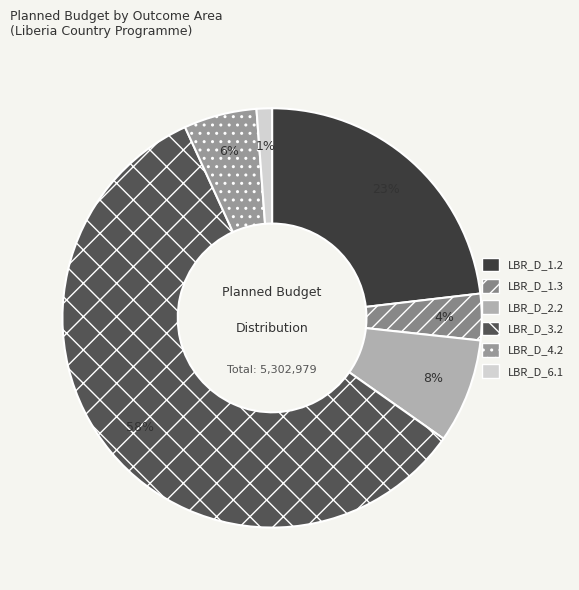

What is the ratio of the value at LBR_D_4.2 to the value at LBR_D_6.1?

4.7